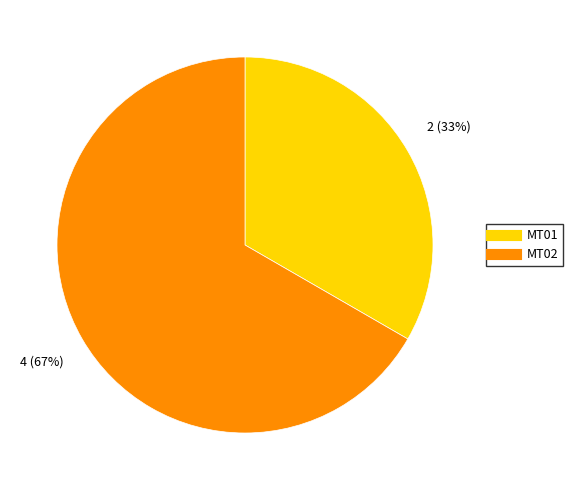

How many segments does this pie chart have?

2